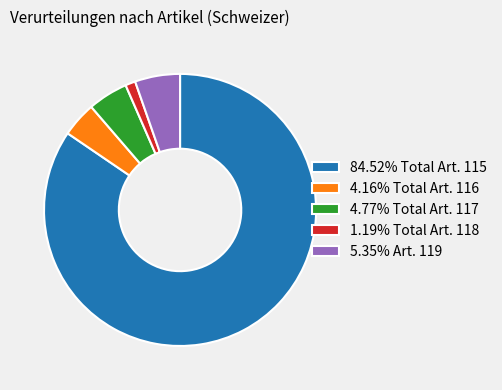

Does 84.52% Total Art. 115 account for over 50% of the chart?

Yes